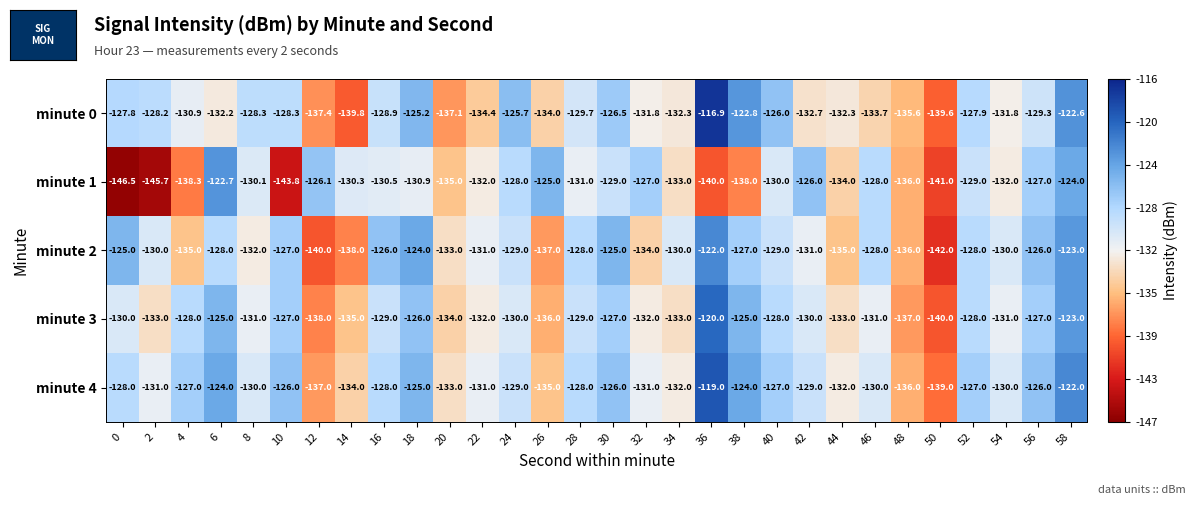

True or false: minute 3 has a value of -128.0 at 40.

True